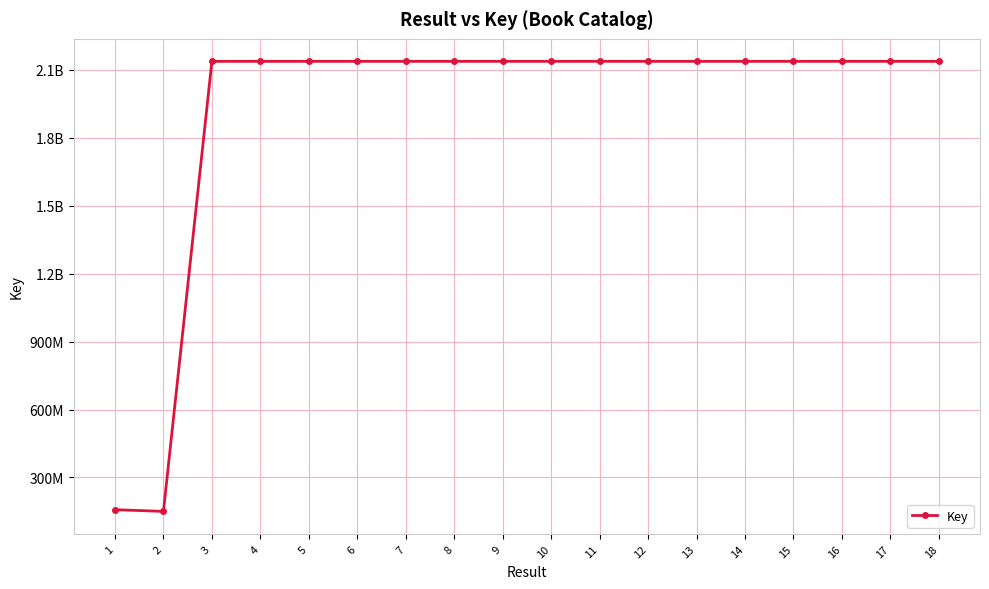

The value at 4 is 912468184. True or false?

False